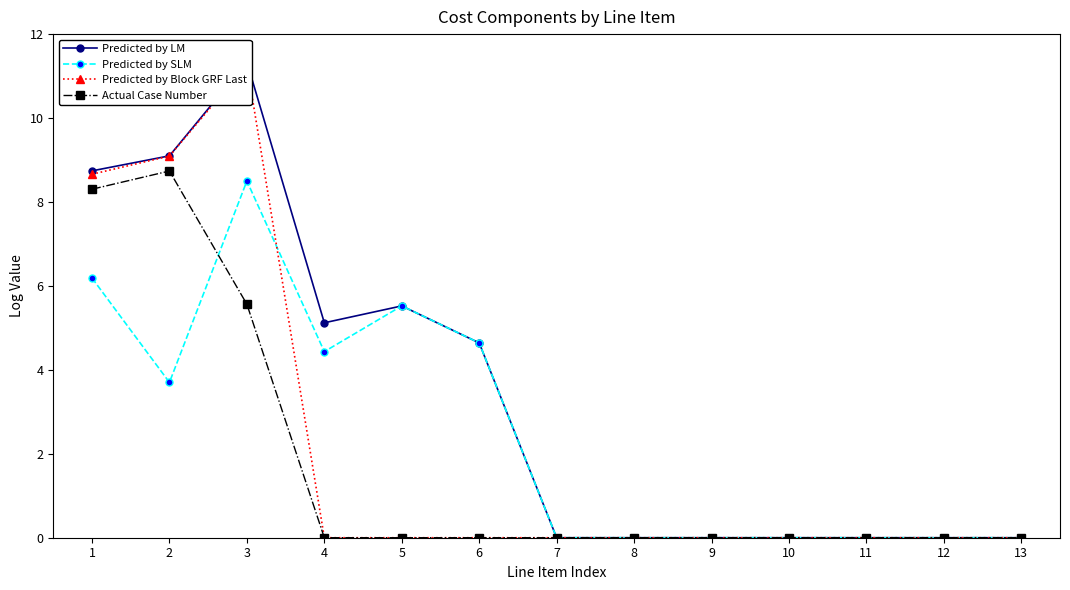

At how many categories does at least one series exceed 1?

6